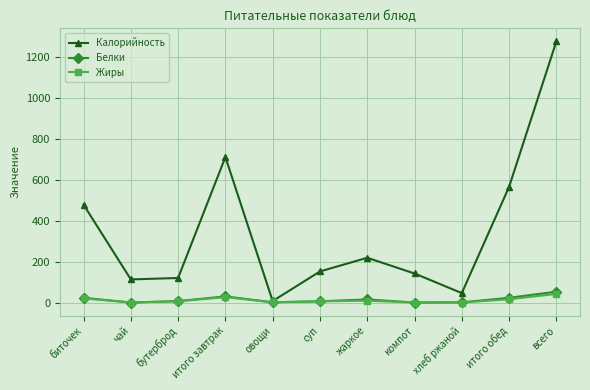

What is the total value across all series at бутерброд?

133